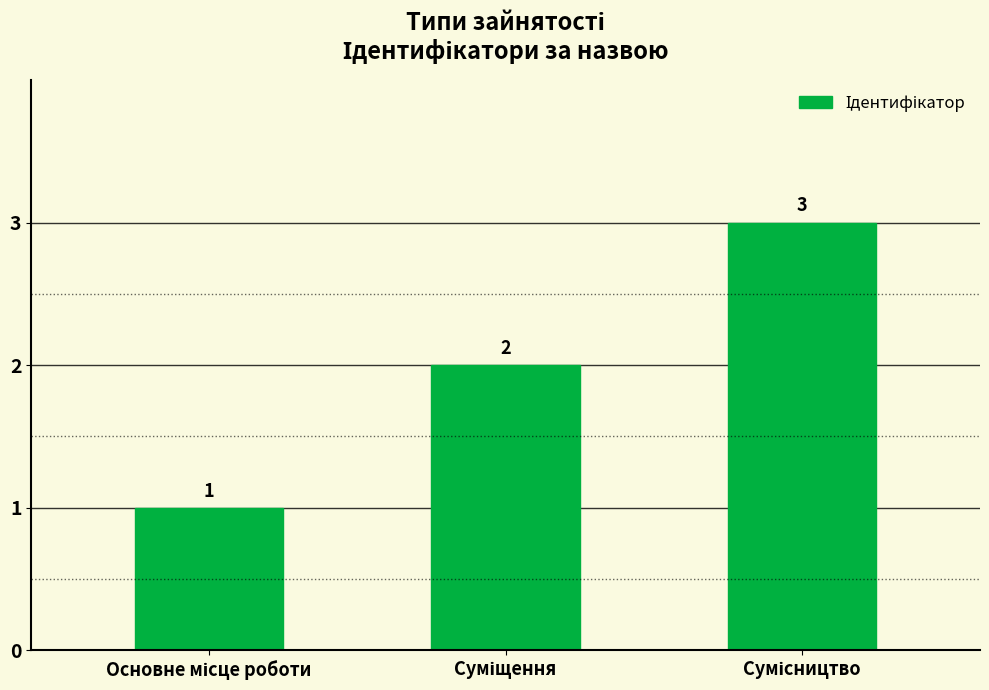

How many data points does each series have?

3